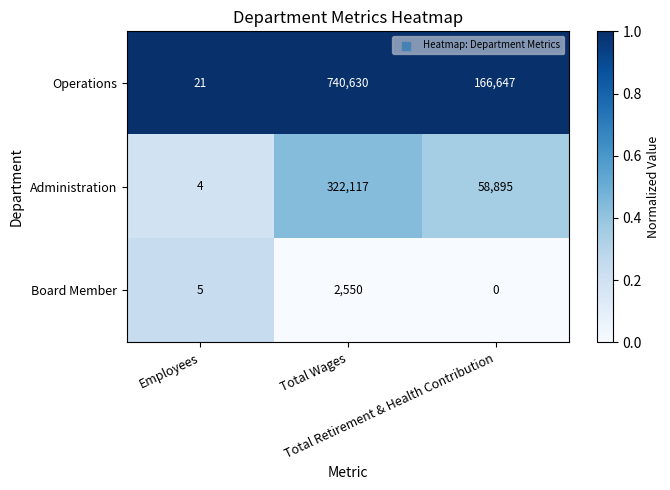

What is the greatest value displayed?

740630